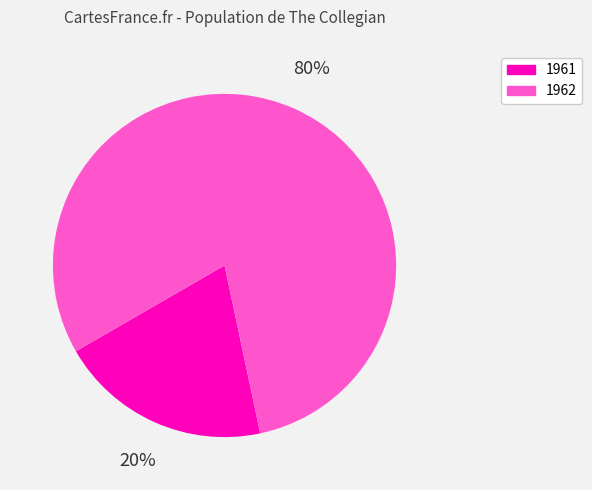

To the nearest percent, what is the average slice percentage?

50%